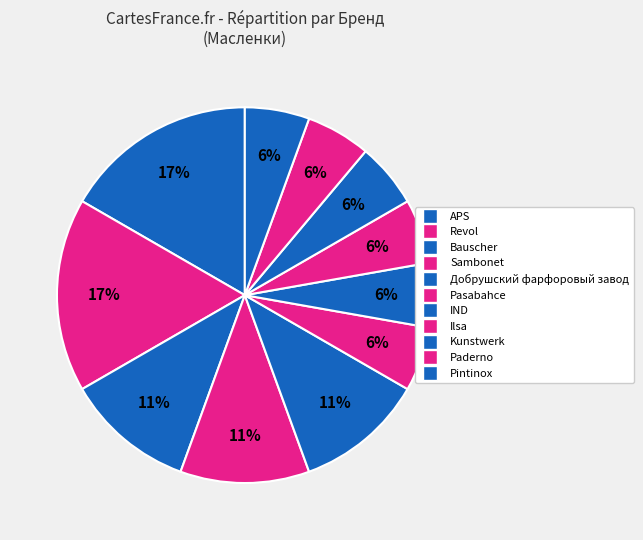

How many segments does this pie chart have?

11